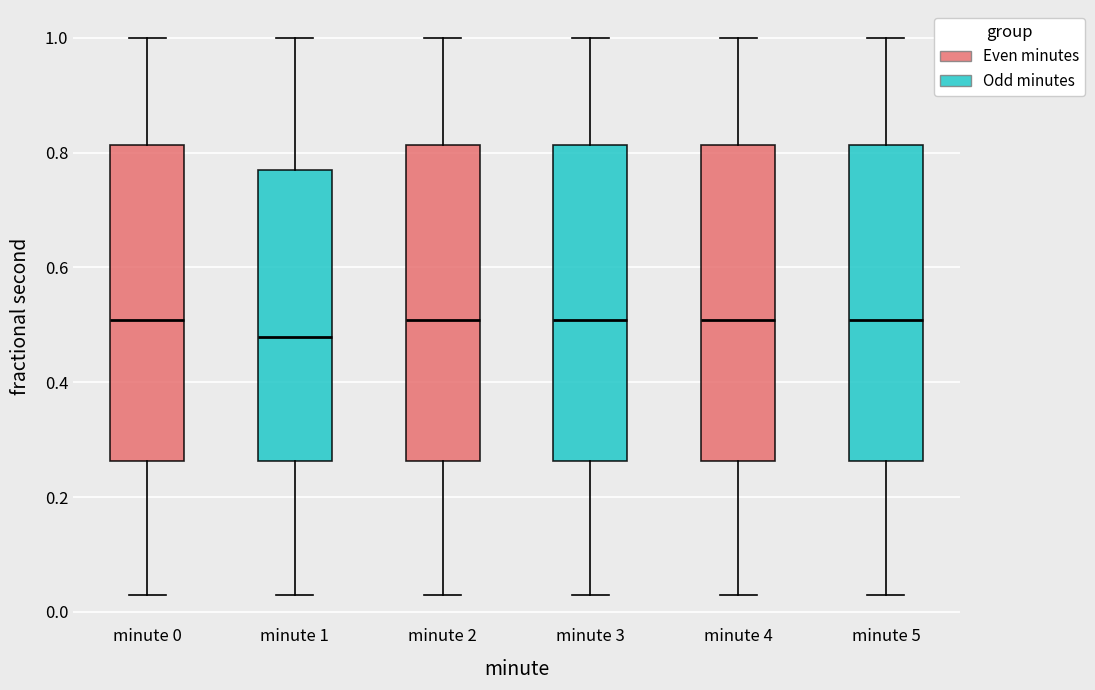

Reading left to right, transcribe this box plot: for each box, give where its median line is, the range the box spans, and where its two whiskers end, as read against the y-axis. The values are not printed on the chart, so give them approximately, as read against the axis.

minute 0: median 0.50, box 0.26 to 0.82, whiskers 0.02 to 1.00
minute 1: median 0.48, box 0.26 to 0.76, whiskers 0.02 to 1.00
minute 2: median 0.50, box 0.26 to 0.82, whiskers 0.02 to 1.00
minute 3: median 0.50, box 0.26 to 0.82, whiskers 0.02 to 1.00
minute 4: median 0.50, box 0.26 to 0.82, whiskers 0.02 to 1.00
minute 5: median 0.50, box 0.26 to 0.82, whiskers 0.02 to 1.00